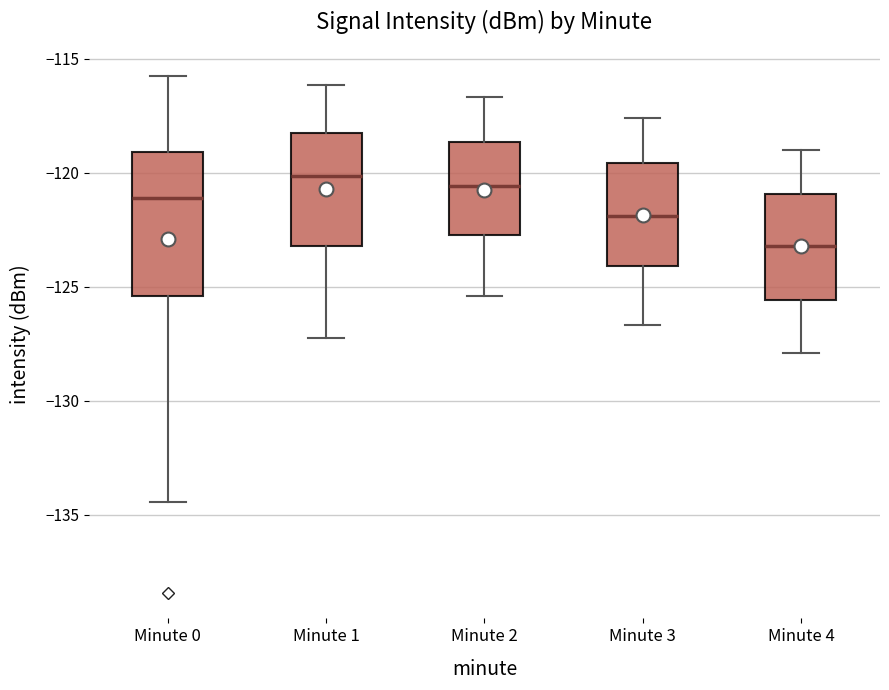

Reading left to right, read every box against the y-axis: the position of its median line, the range the box covers, and the ends of its whiskers. The values are not printed on the chart, so give them approximately, as read against the axis.

Minute 0: median -121.0, box -125.5 to -119.0, whiskers -134.5 to -116.0
Minute 1: median -120.0, box -123.0 to -118.5, whiskers -127.0 to -116.0
Minute 2: median -120.5, box -122.5 to -118.5, whiskers -125.5 to -116.5
Minute 3: median -122.0, box -124.0 to -119.5, whiskers -126.5 to -117.5
Minute 4: median -123.0, box -125.5 to -121.0, whiskers -128.0 to -119.0